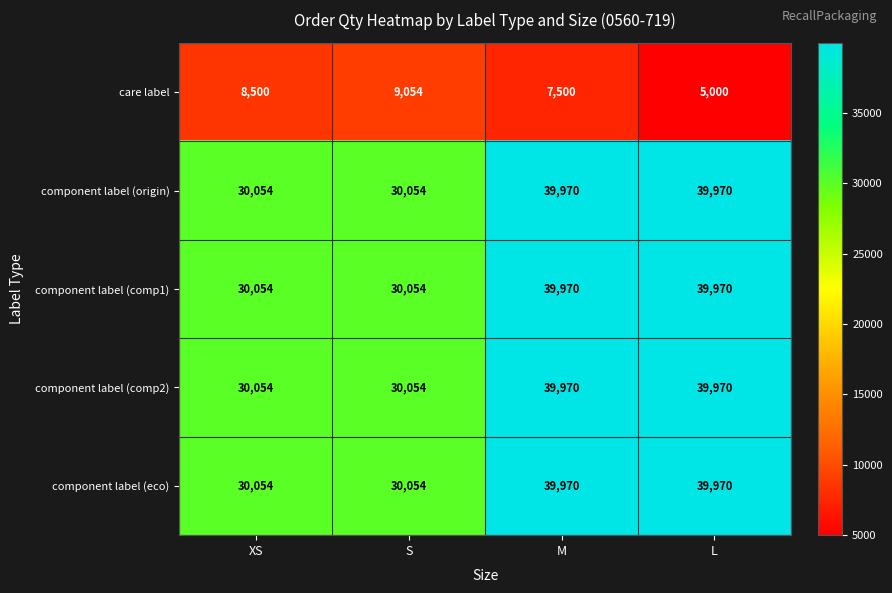

What is the lowest value of the component label (eco) series?

30054